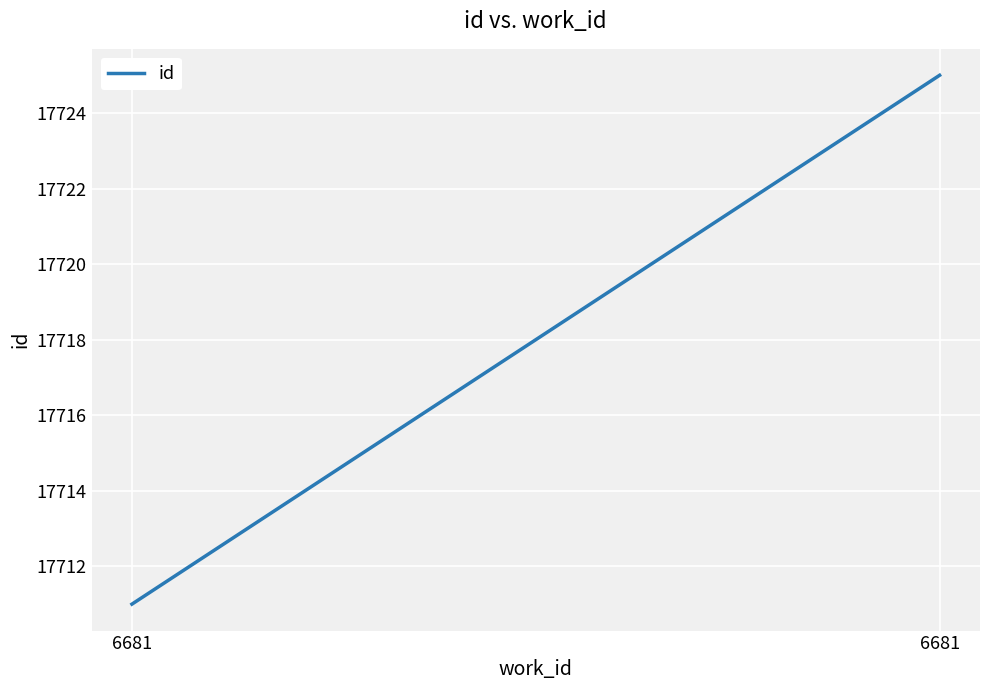

What is the maximum value shown in the chart?

17725